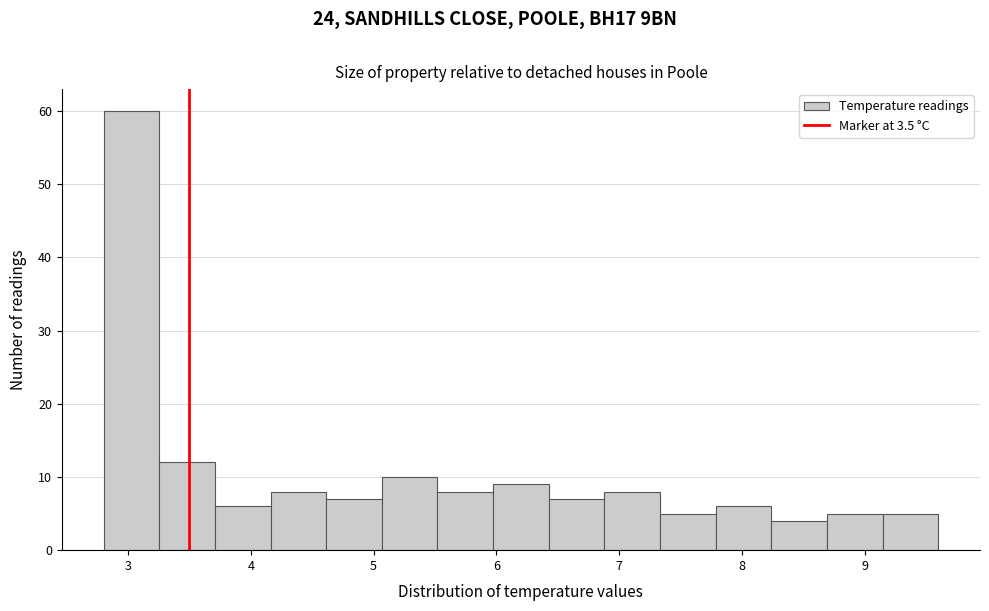

Over which range of the x-axis is the bar tallest?

2.8 to 3.3